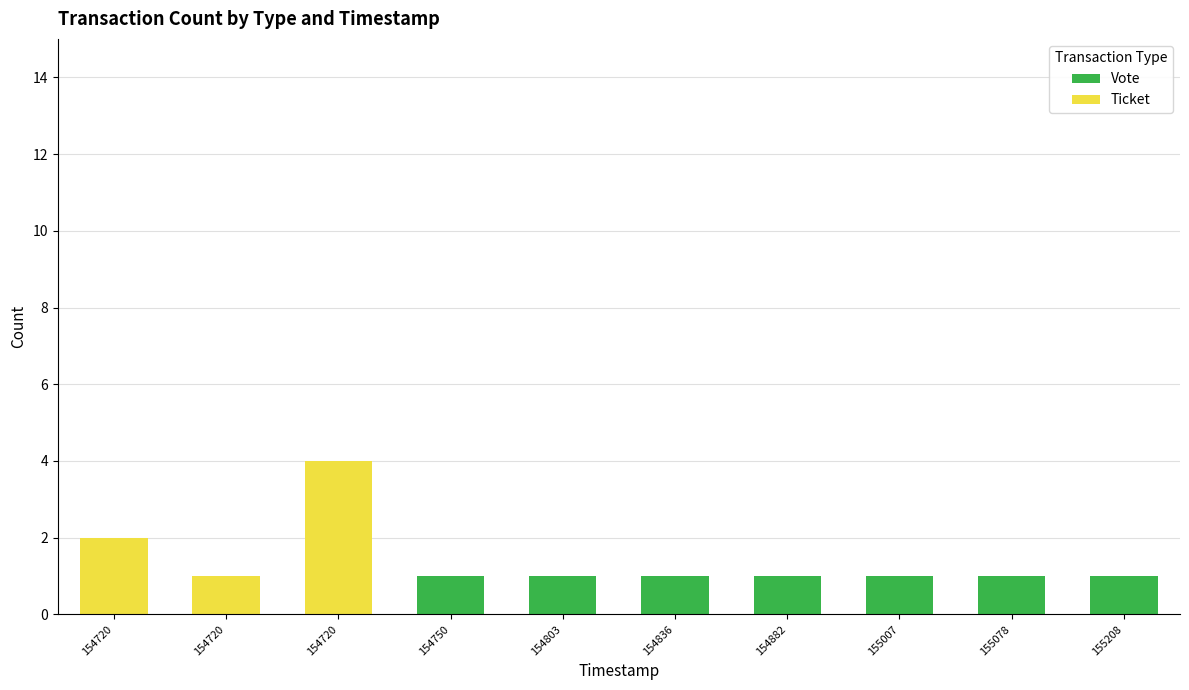

What are all the series names shown in the legend?

Vote, Ticket